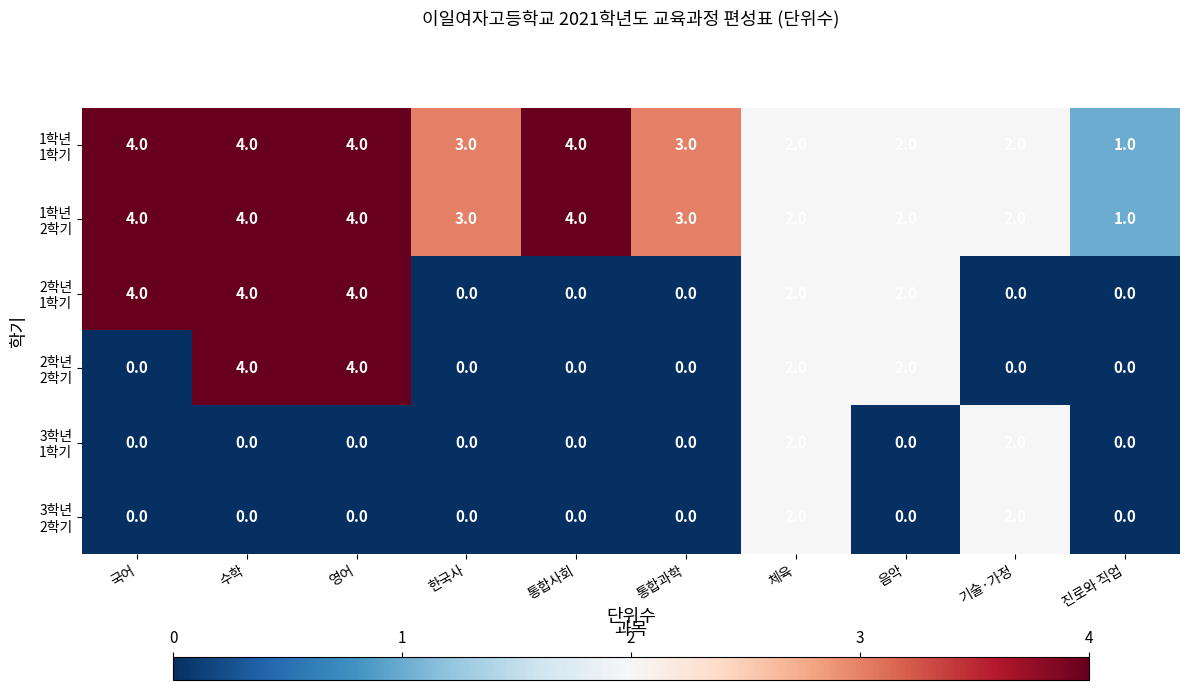

What is the maximum value shown in the chart?

4